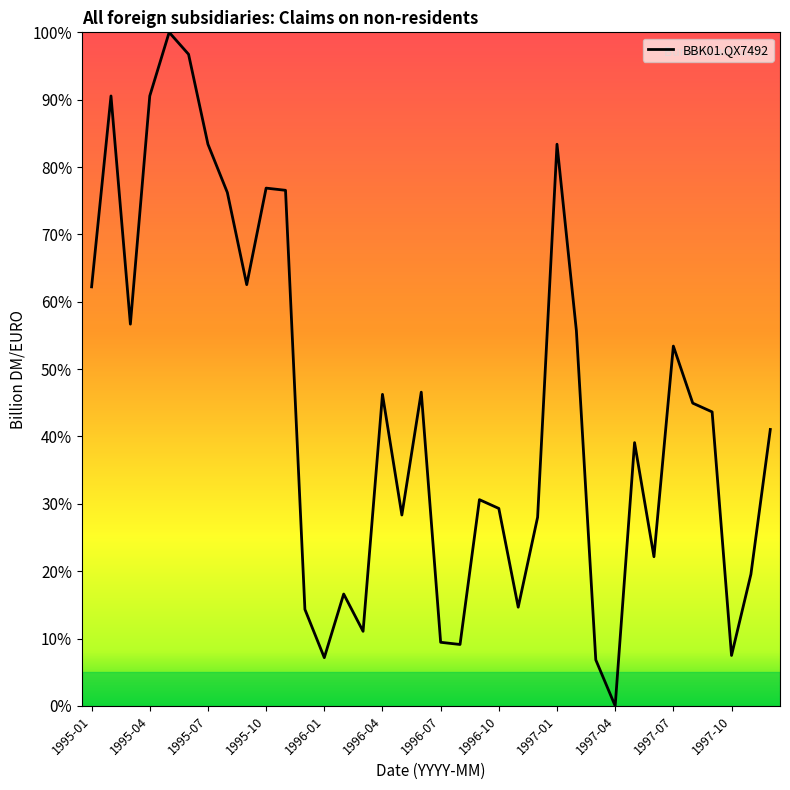

Does the chart have visible grid lines?

No